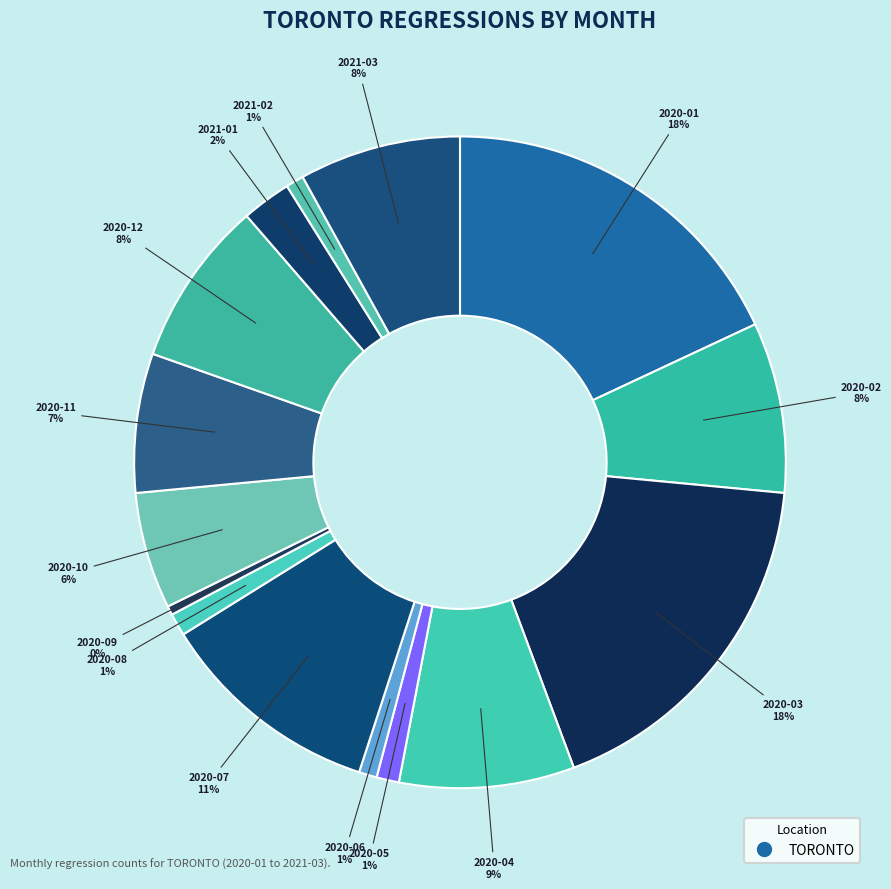

How many slices are in this pie chart?

15